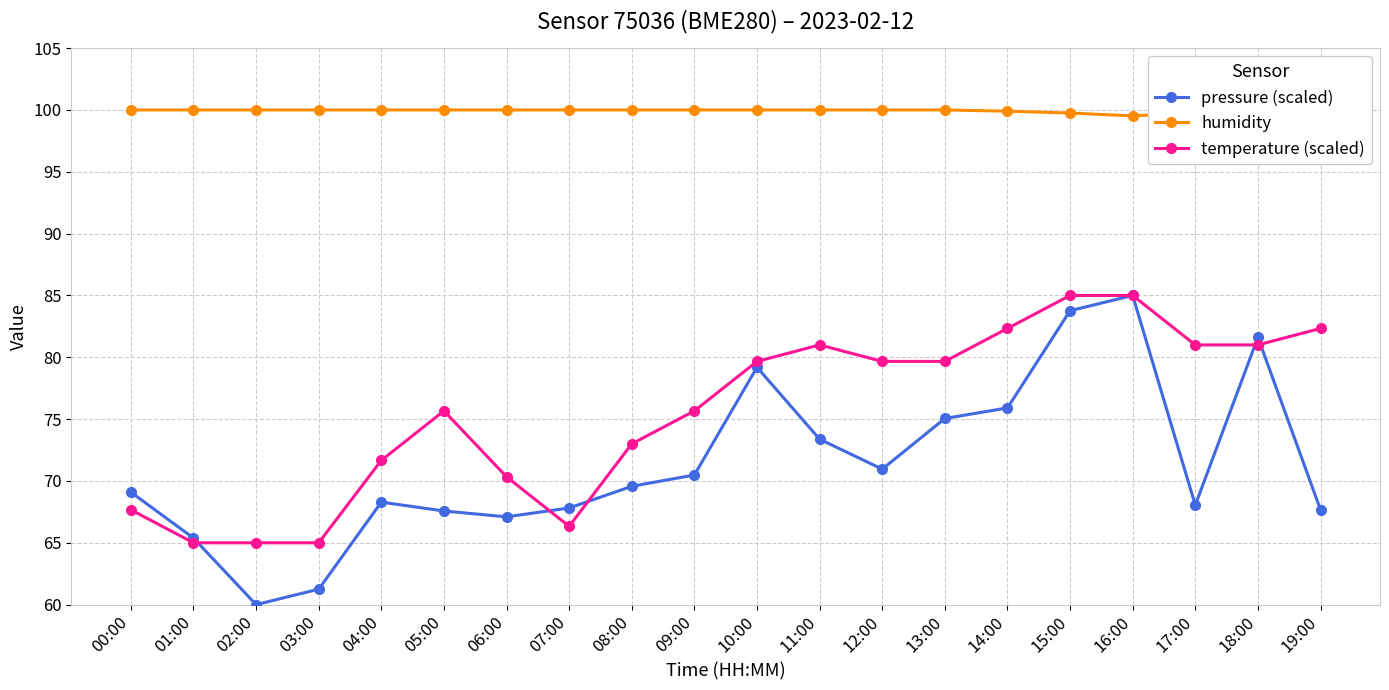

What is the minimum value for temperature (scaled)?

65.0